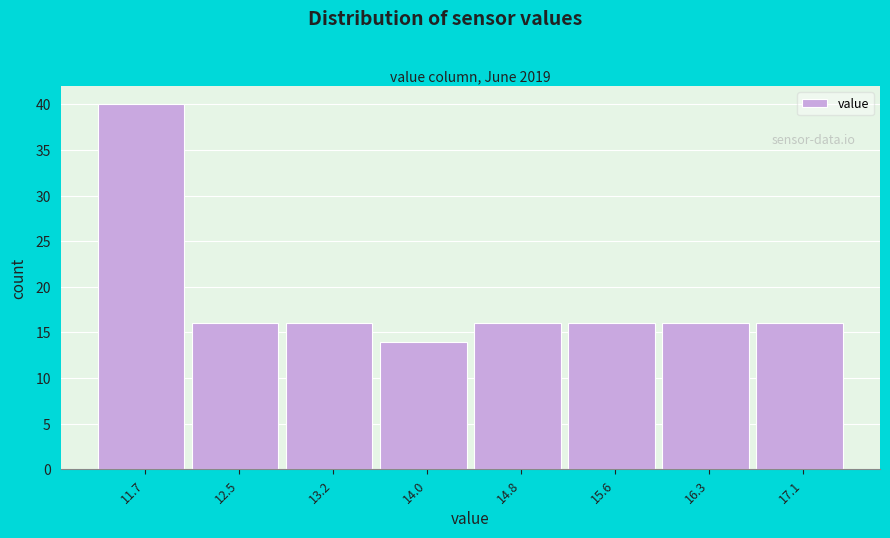

Which range on the x-axis has the tallest bar?

11.3 to 12.1